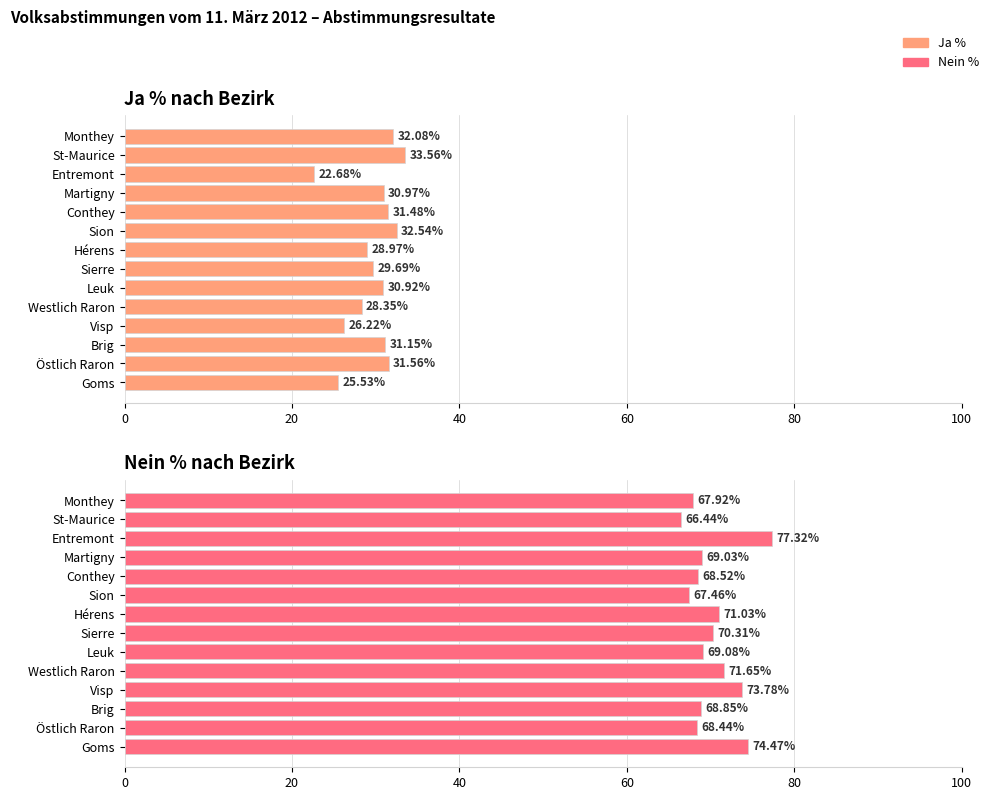

How many values in the Ja % series are below 30?

6